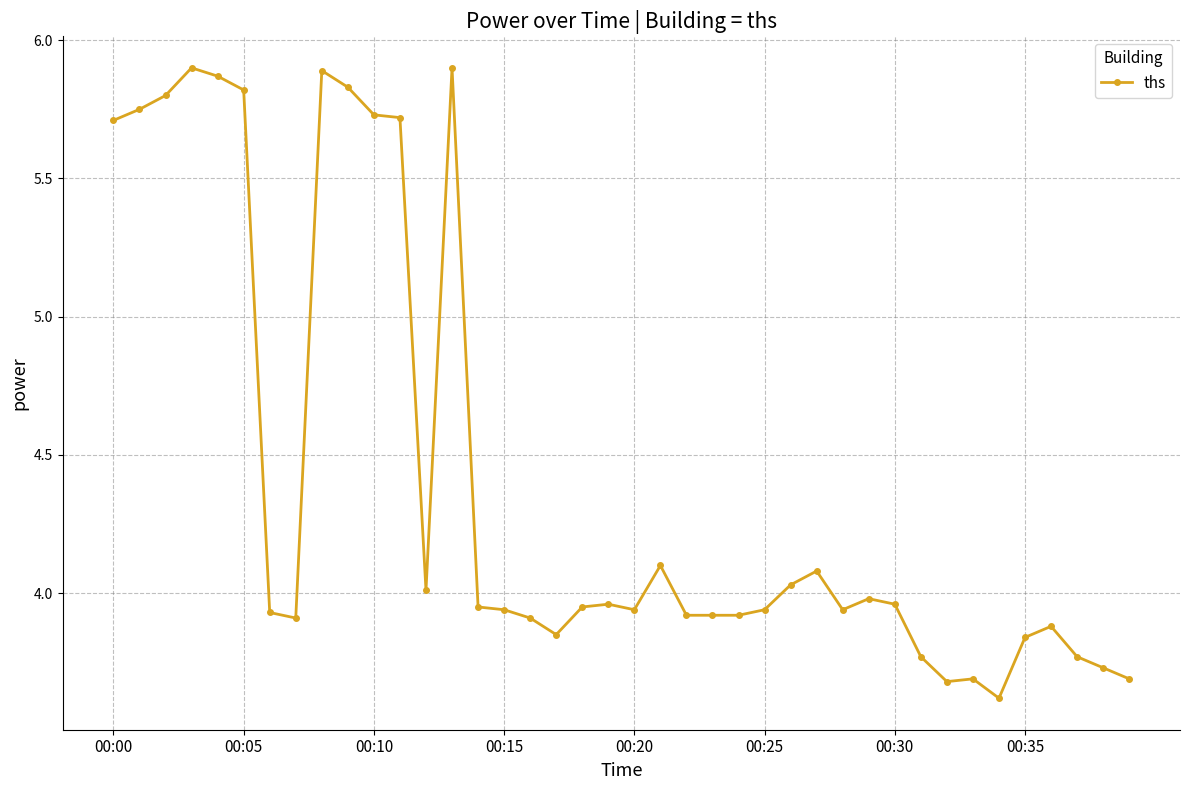

What is the sum of all values?

176.7